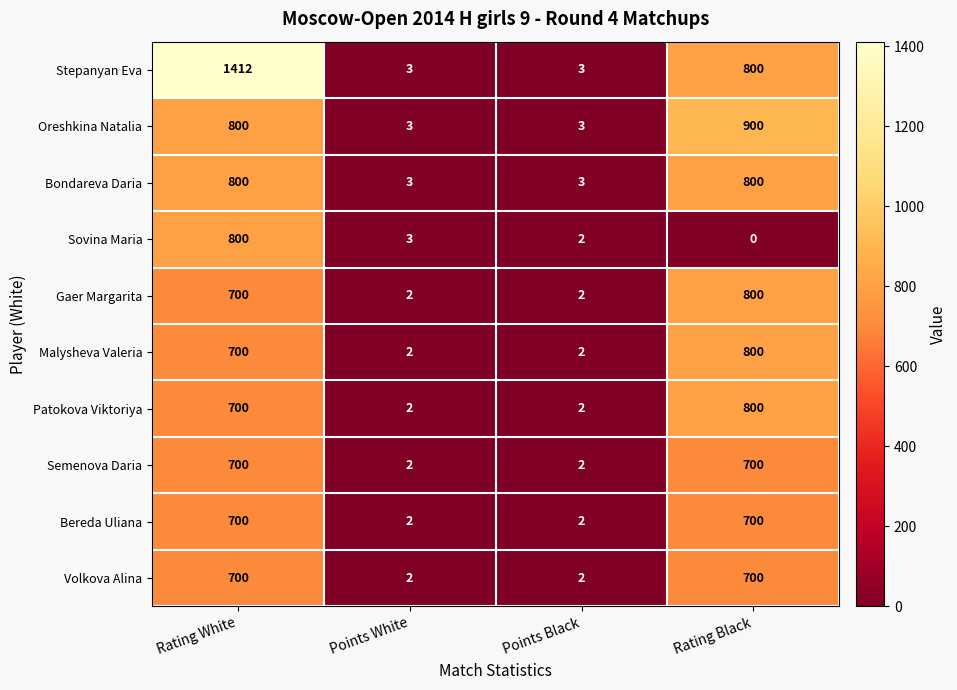

Between Rating White and Points White, which series saw the biggest shift?

Stepanyan Eva